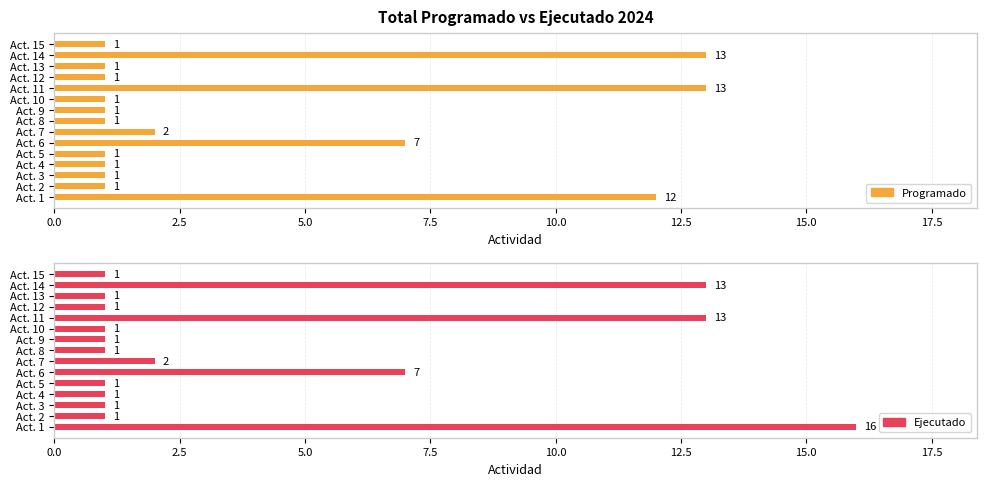

True or false: Programado has a value of 1 at Act. 5.

False